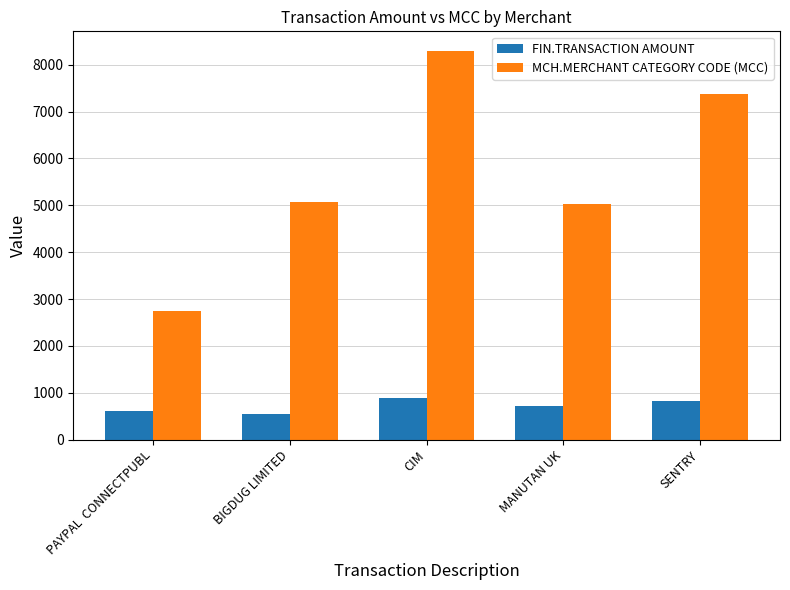

Rank the series by their maximum value, from lowest to highest.

FIN.TRANSACTION AMOUNT, MCH.MERCHANT CATEGORY CODE (MCC)